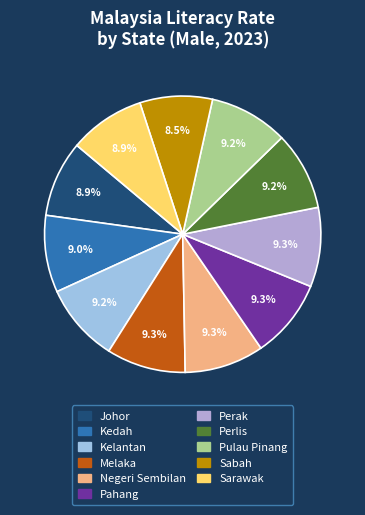

What percentage is the Pulau Pinang slice, to the nearest percent?

9%